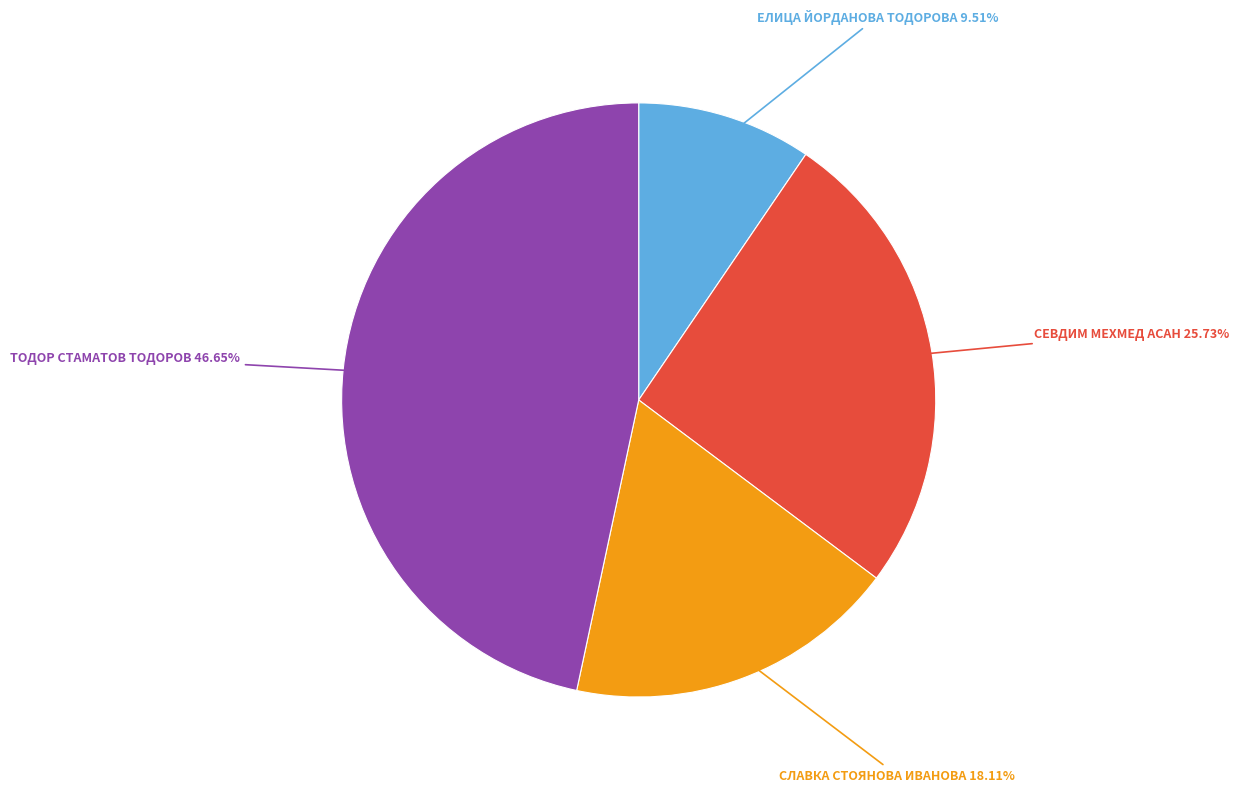

How many slices are in this pie chart?

4